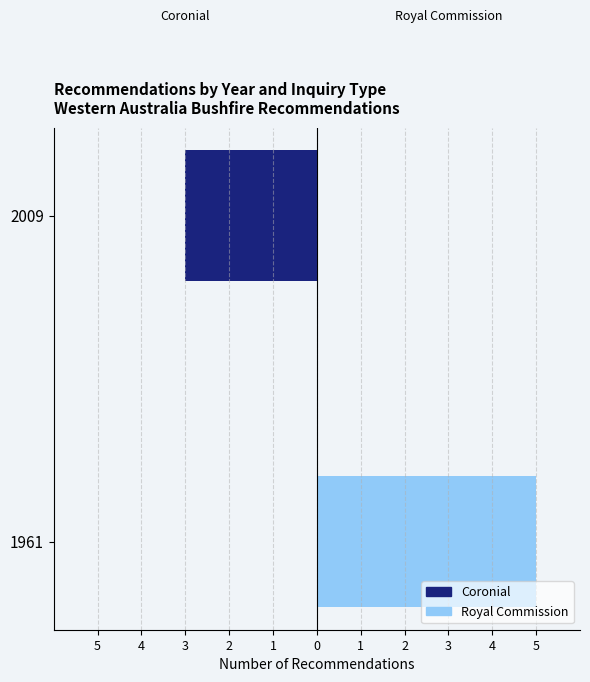

What is the maximum value shown in the chart?

5